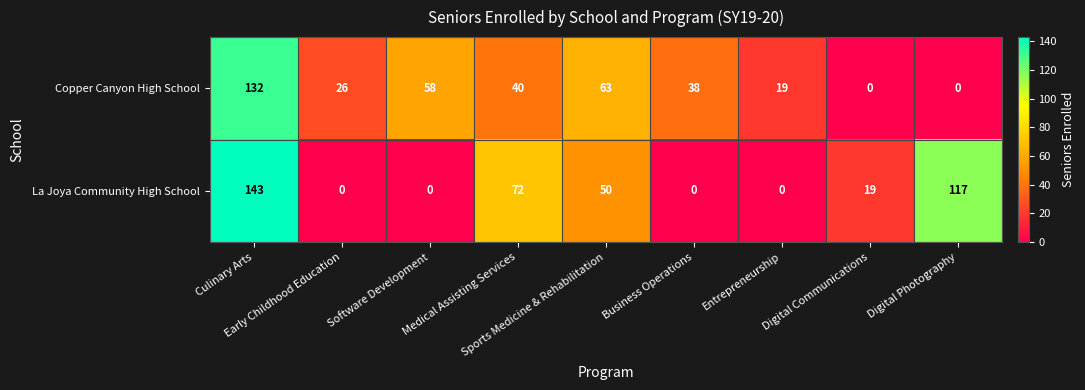

Count the La Joya Community High School values in the range 0 to 72.

7